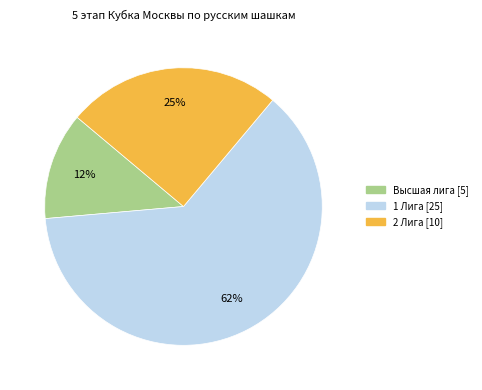

How many segments does this pie chart have?

3